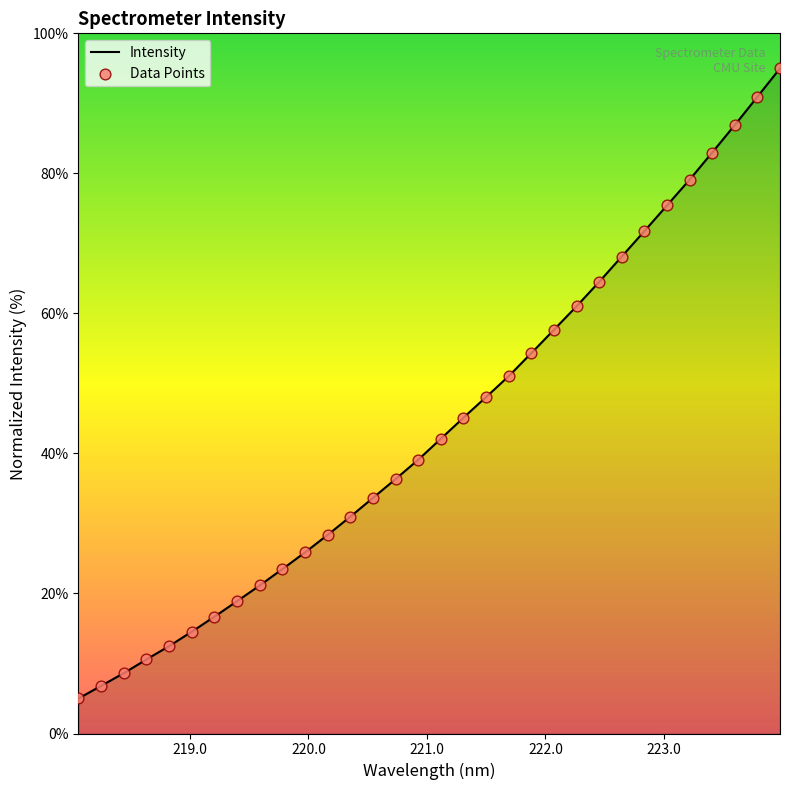

What is the maximum value for Intensity?

95.0